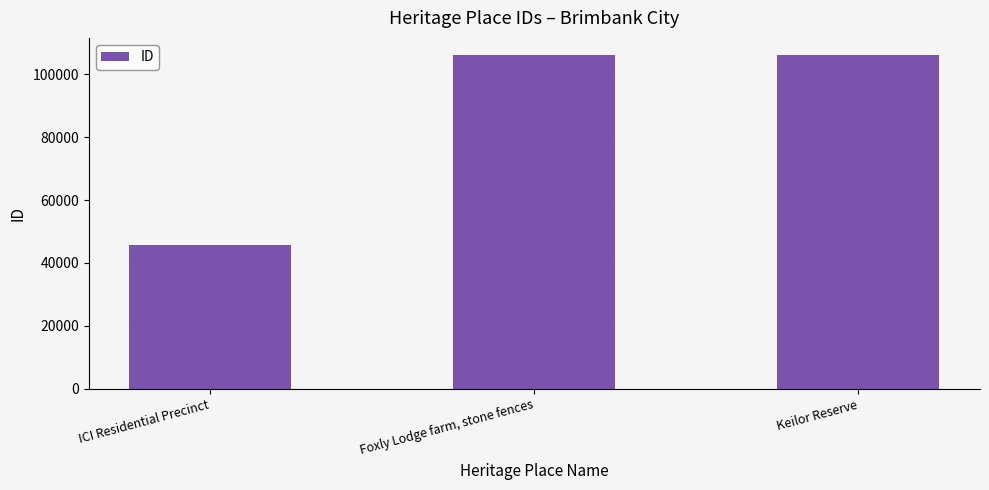

The value at Keilor Reserve is 174752. True or false?

False